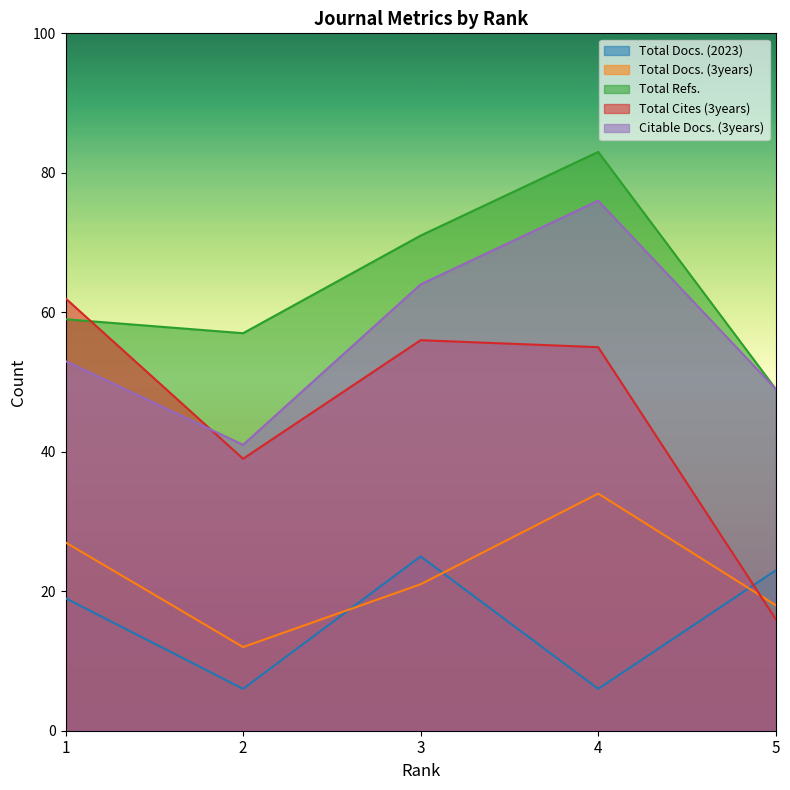

How many times do Total Cites (3years) and Total Docs. (3years) cross each other?

1